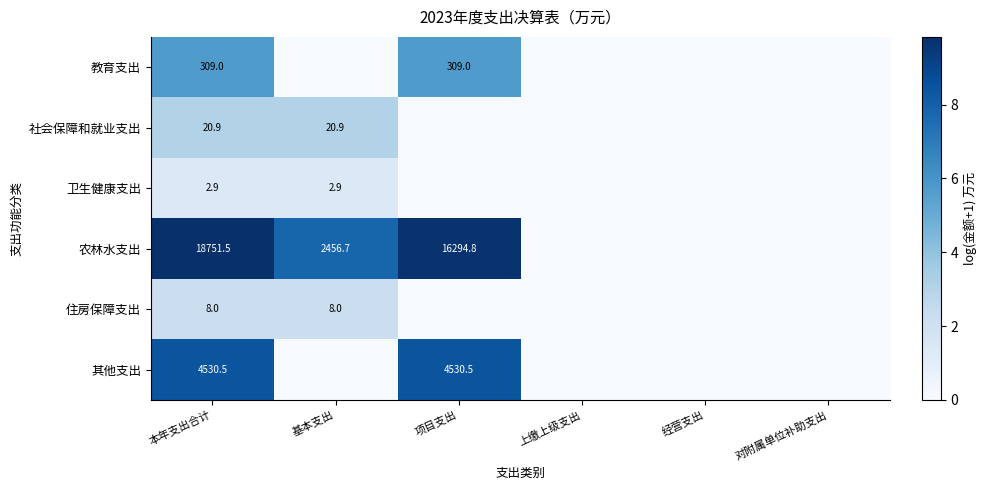

What is the difference between the highest and lowest values at 本年支出合计?

18748.6